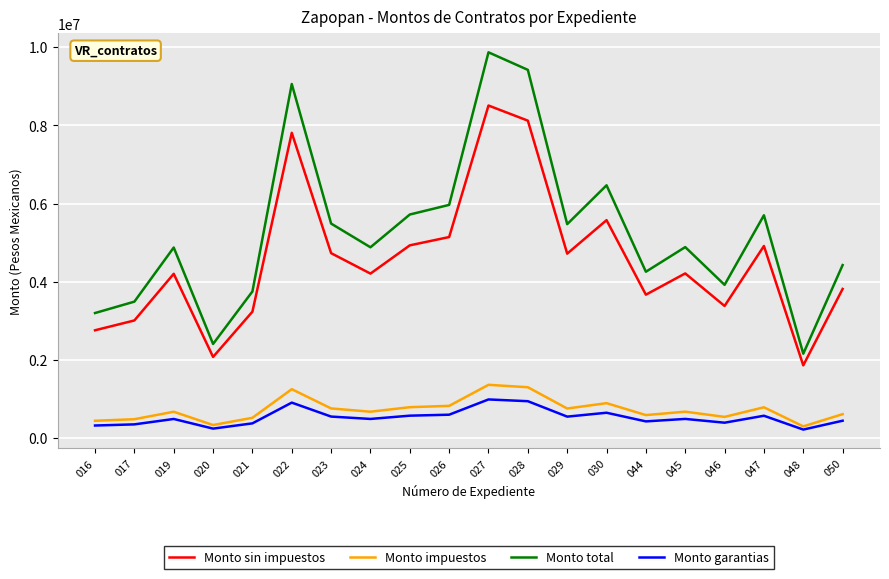

Which series has the widest spread of values?

Monto total